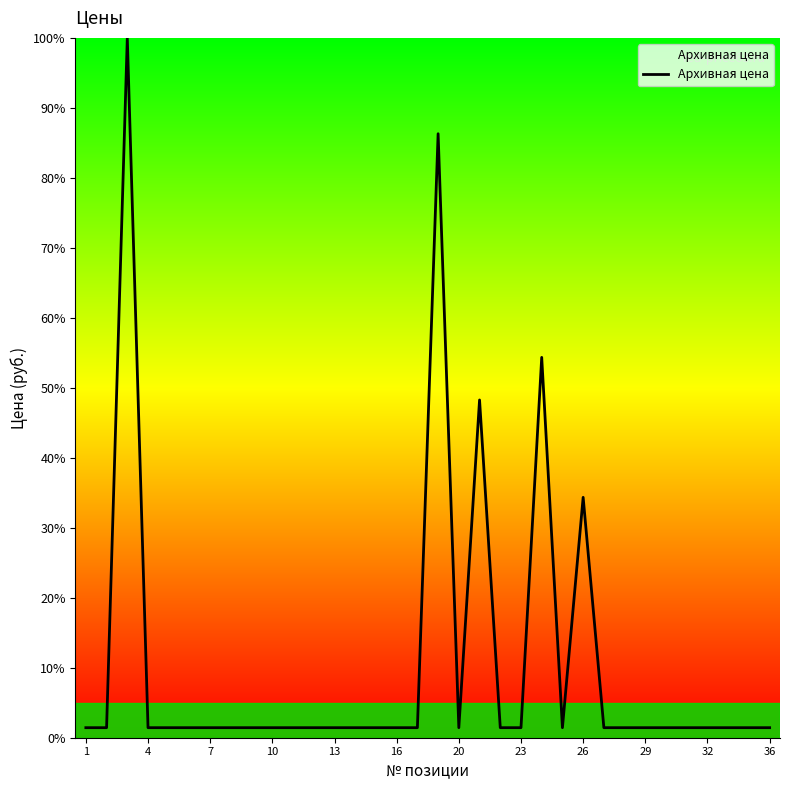

What is the greatest value displayed?

100.0